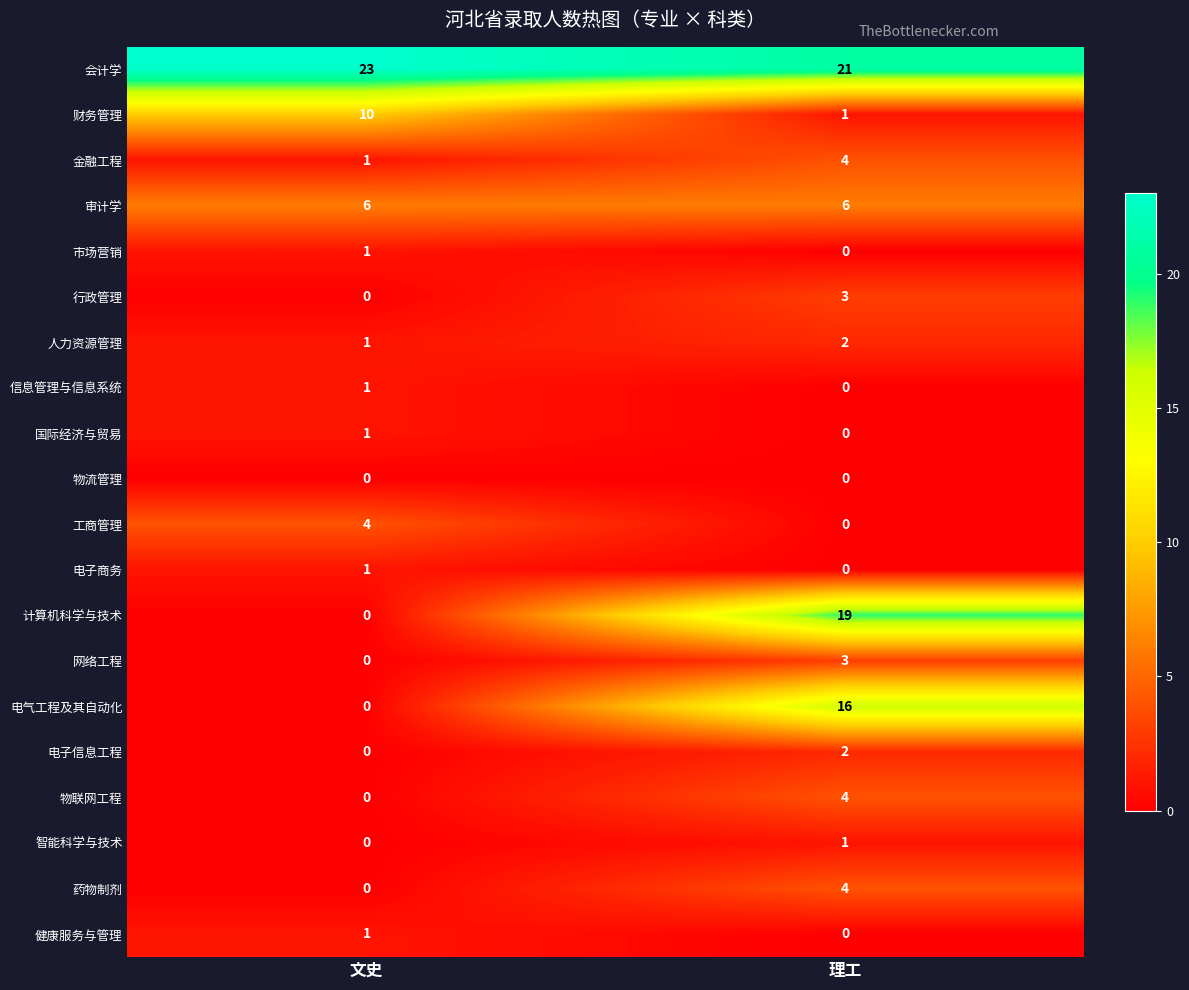

What is the sum of the 药物制剂 values at 文史 and 理工?

4